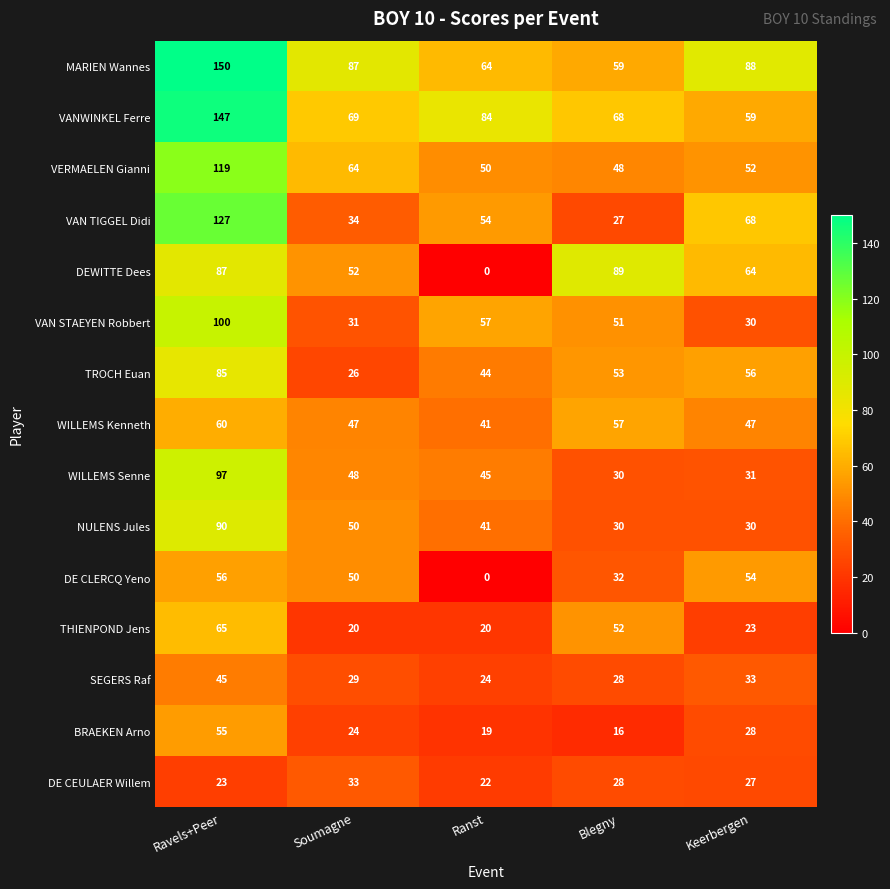

What is the total value across all series at Keerbergen?

690